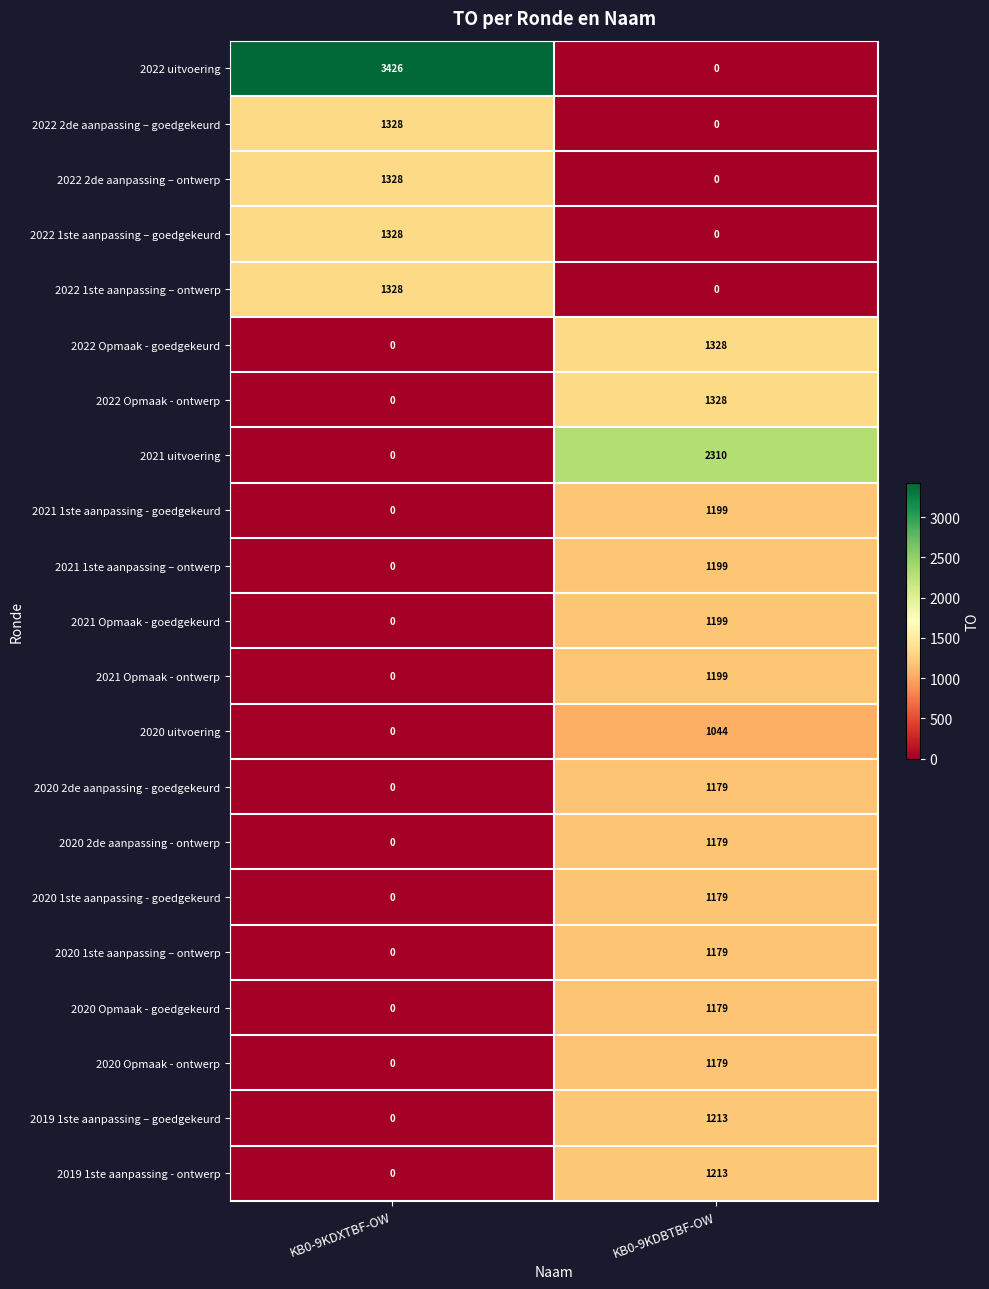

At which category is the sum across all series the highest?

KB0-9KDBTBF-OW